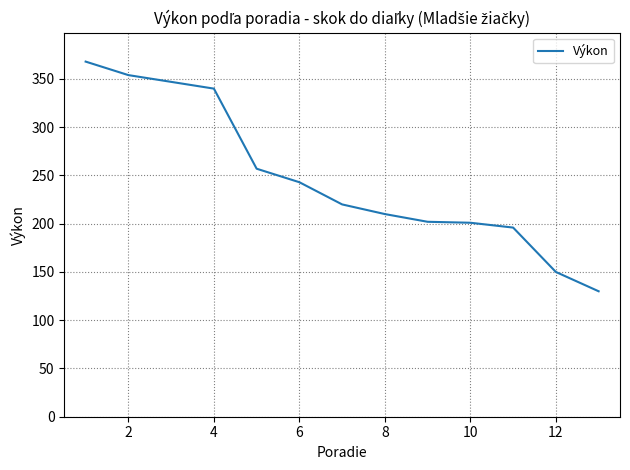

What is the difference between the maximum and minimum values?

238